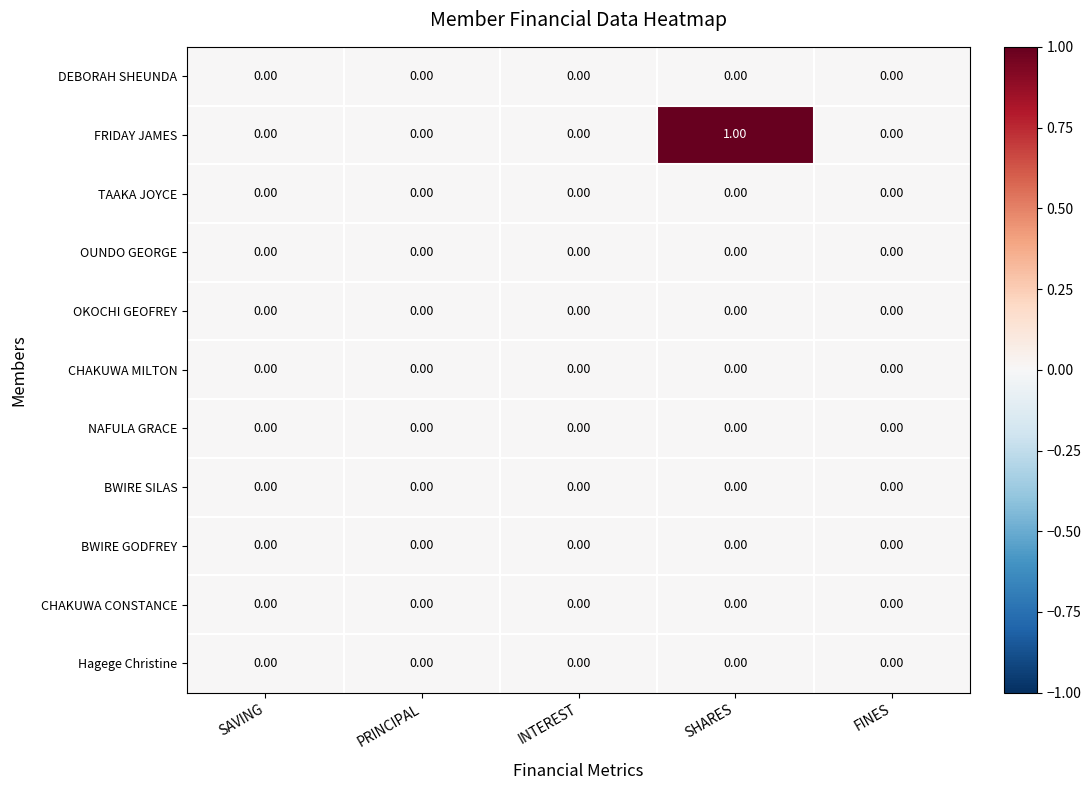

Which category has the highest value across all series?

SHARES